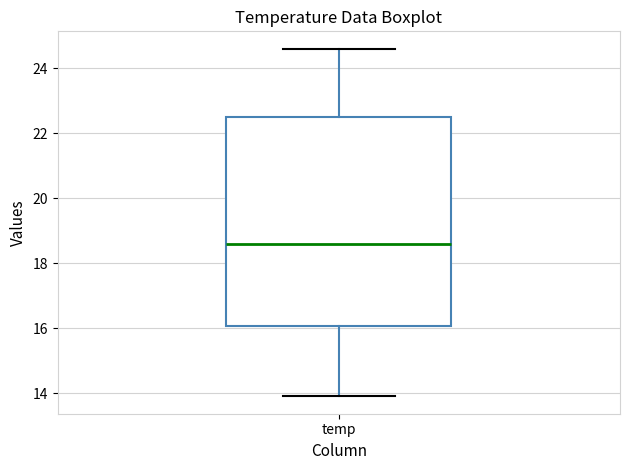

Transcribe this box plot: give where the median line is, the range the box spans, and where the two whiskers end, as read against the y-axis. The values are not printed on the chart, so give them approximately, as read against the axis.

median 18.6, box 16.0 to 22.6, whiskers 14.0 to 24.6